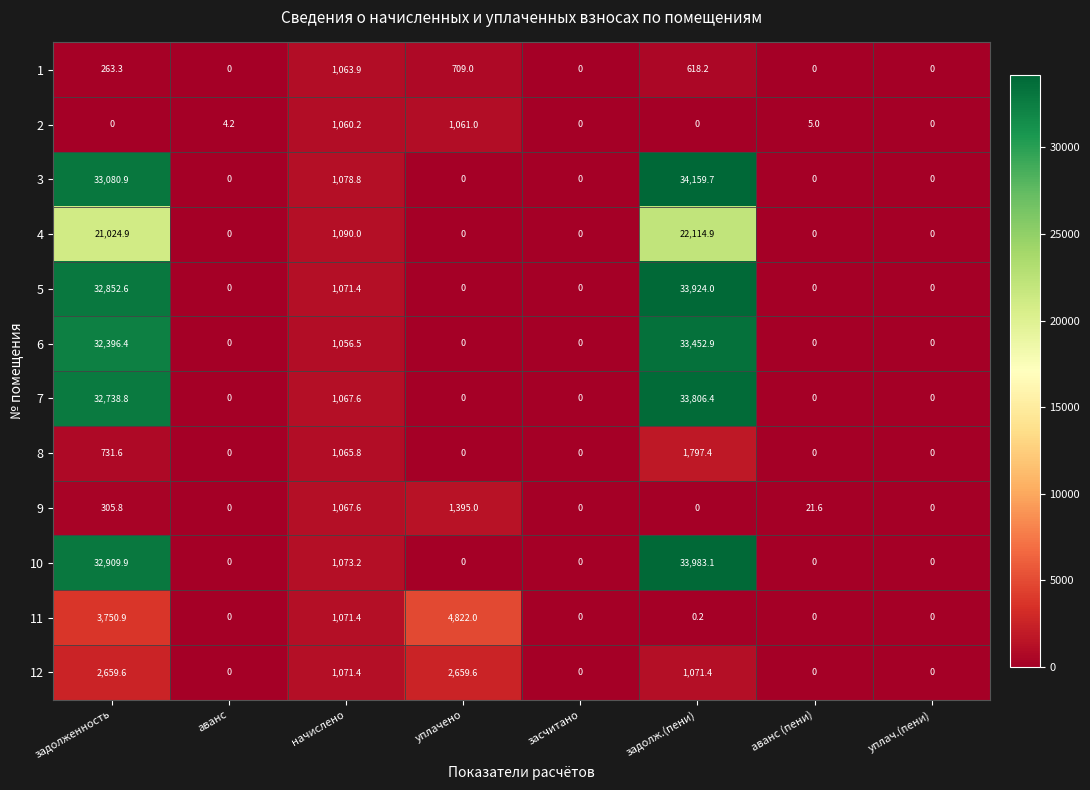

Count the number of data series in this chart.

12